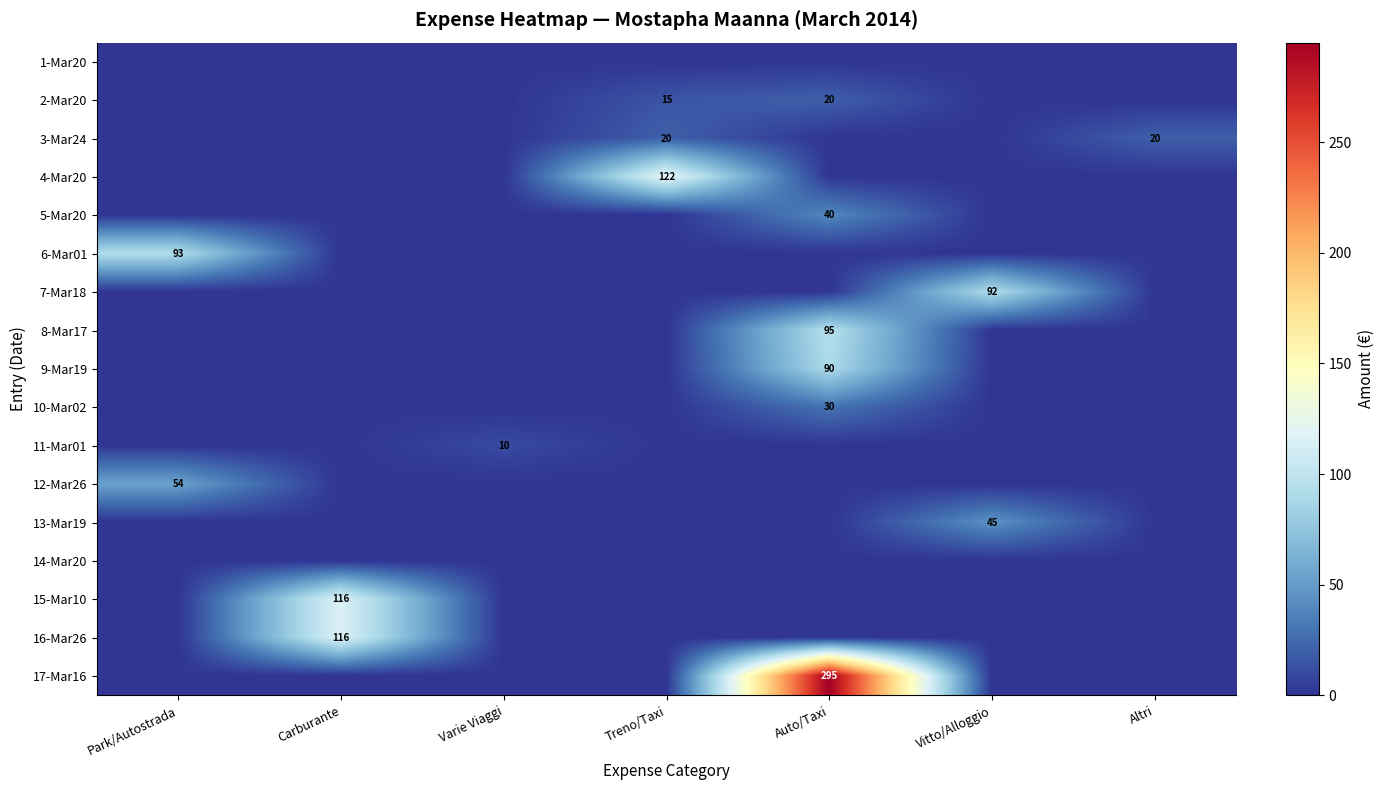

The 13-Mar19 series shows 25 at Vitto/Alloggio. True or false?

False